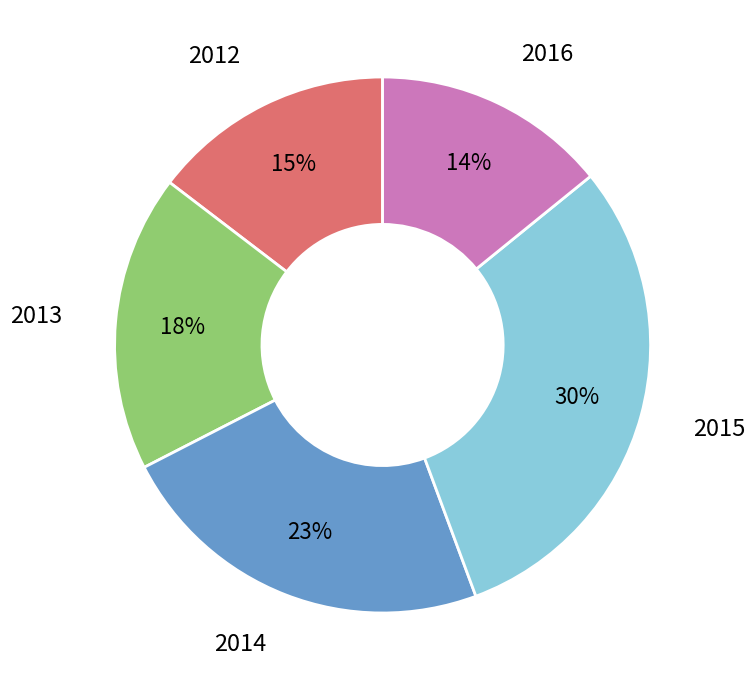

To the nearest percent, what is the difference between the largest and smallest slice percentages?

16%